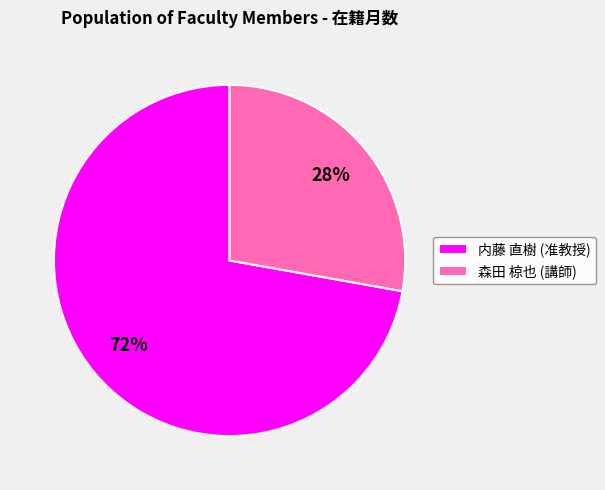

Do 森田 椋也 (講師) and 内藤 直樹 (准教授) together represent more than half of the pie?

Yes